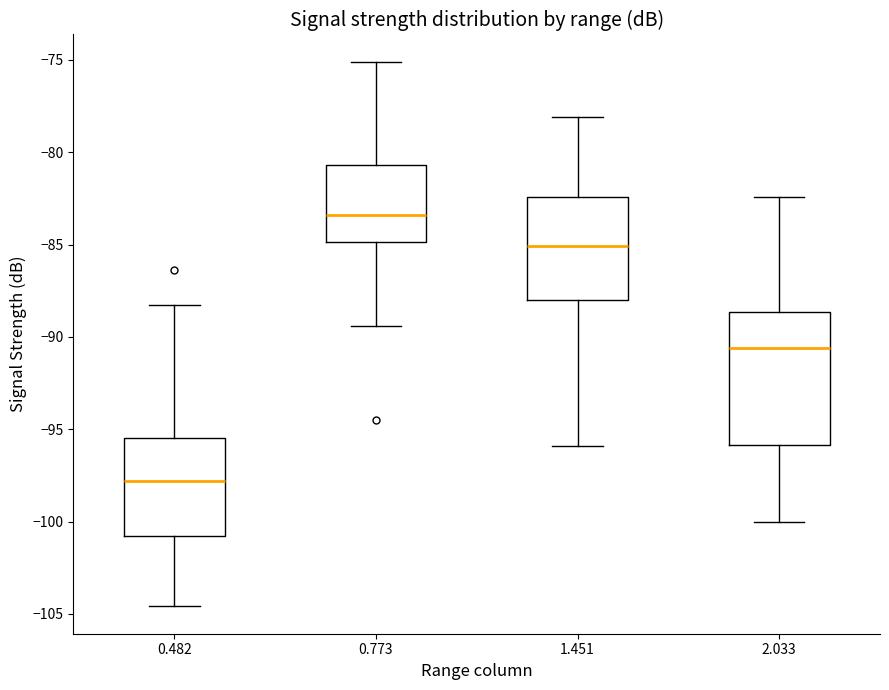

Which box is the tallest, from its lower edge to its upper edge?

2.033